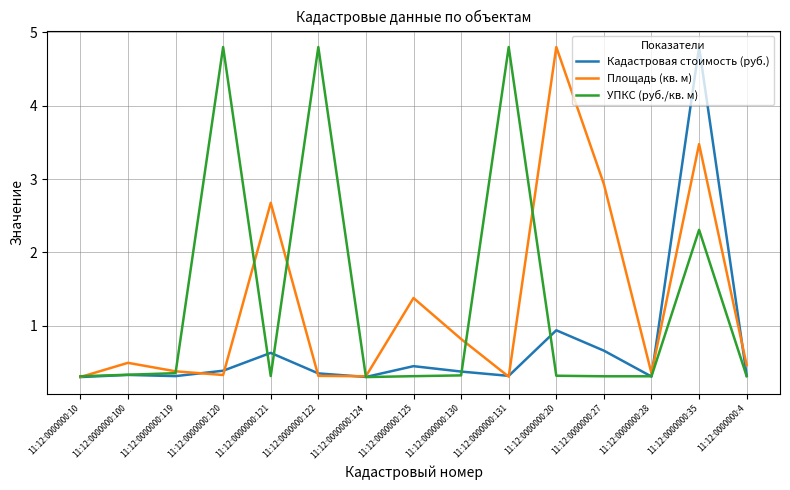

Which series has the largest total across all categories?

УПКС (руб./кв. м)